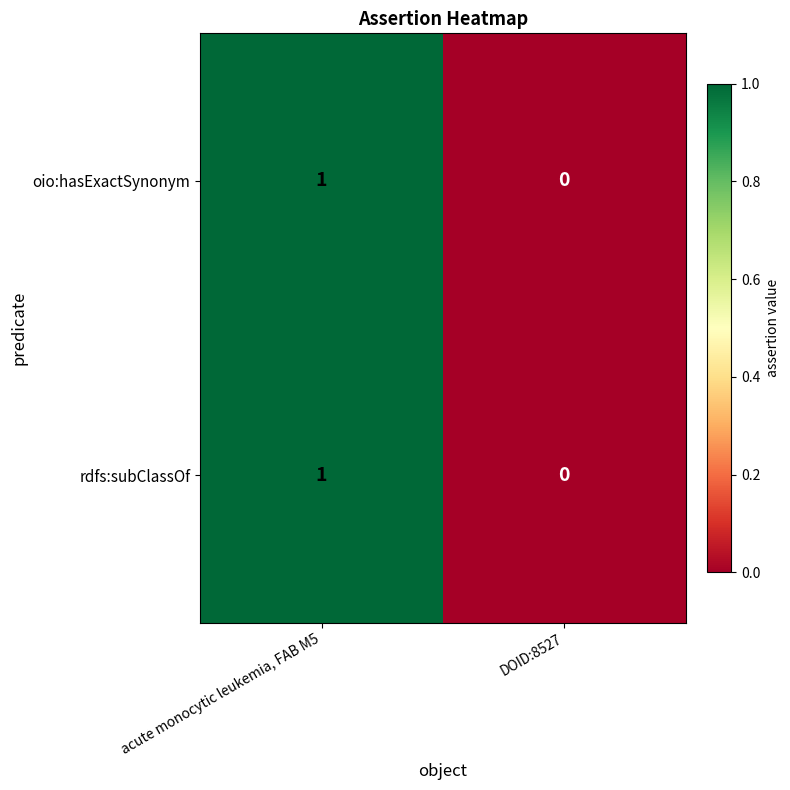

At which label does oio:hasExactSynonym reach its peak?

acute monocytic leukemia, FAB M5